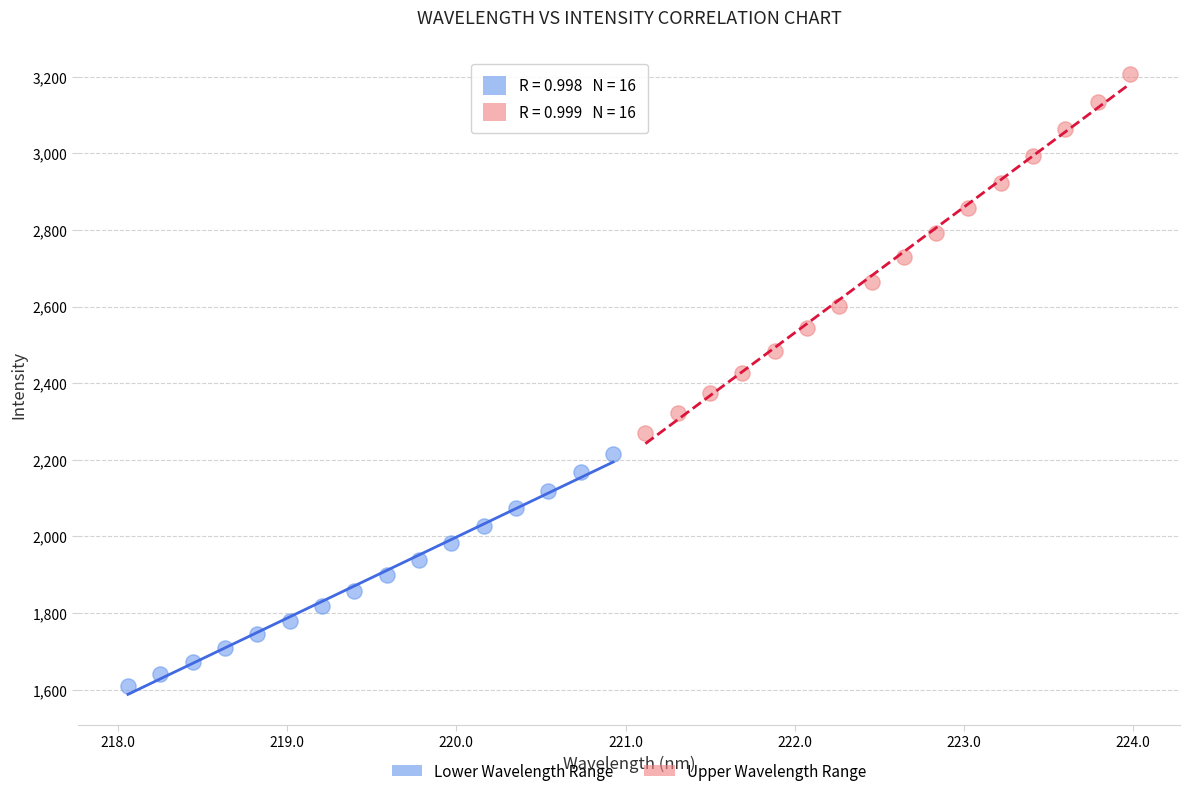

Which series reaches the minimum Y coordinate?

Lower Wavelength Range